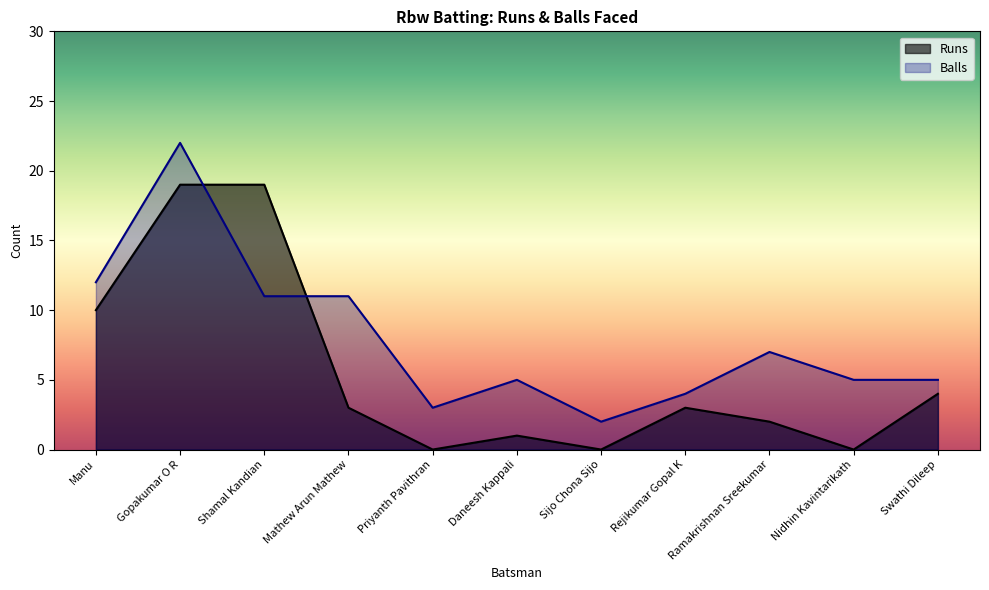

Which series has the largest range (max minus min)?

Balls